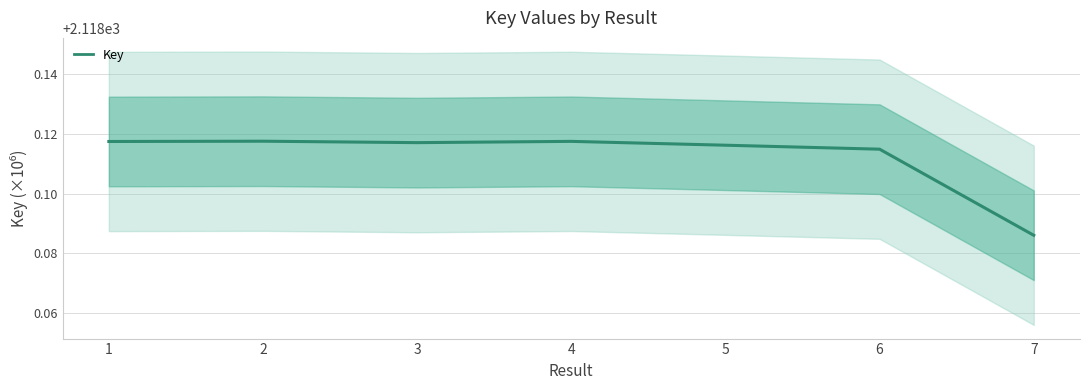

Rank the categories by value from highest to lowest.

2, 4, 1, 3, 5, 6, 7